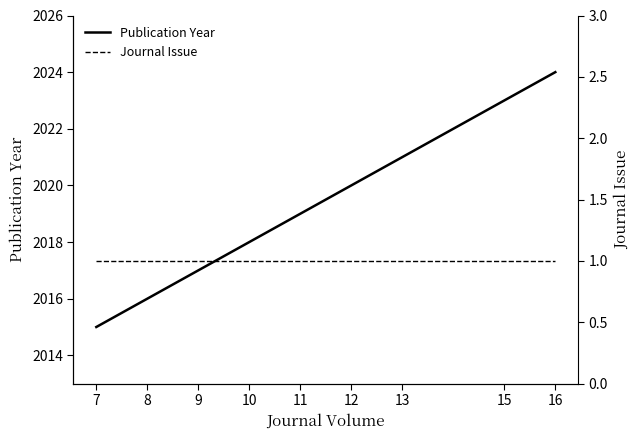

Which series has the widest spread of values?

Publication Year